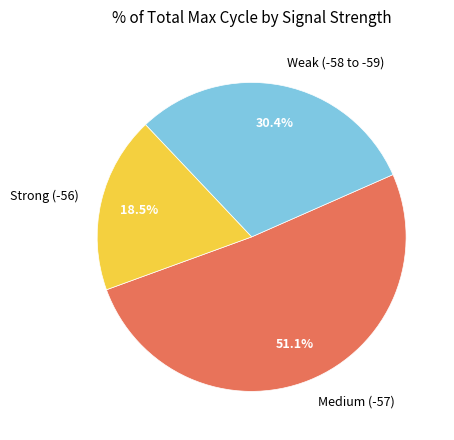

Rank the categories by value from lowest to highest.

Strong (-56), Weak (-58 to -59), Medium (-57)